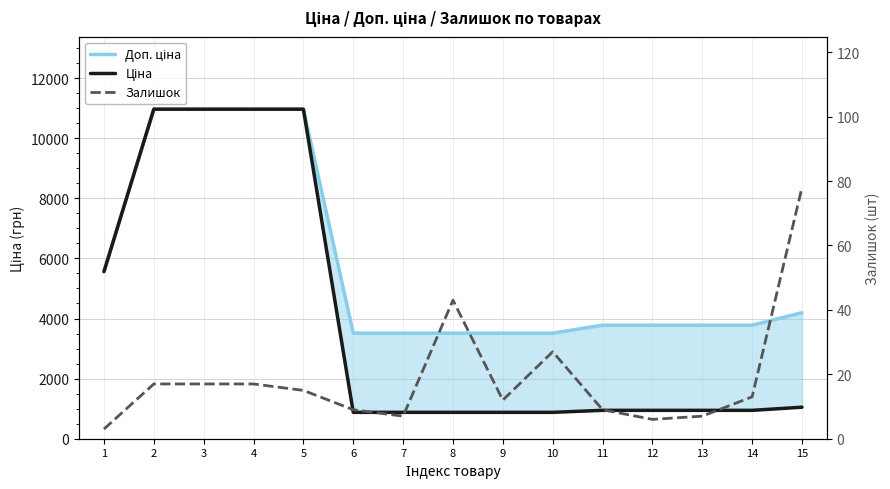

In Залишок, how many points are lower than both neighbors (excluding endpoints)?

3